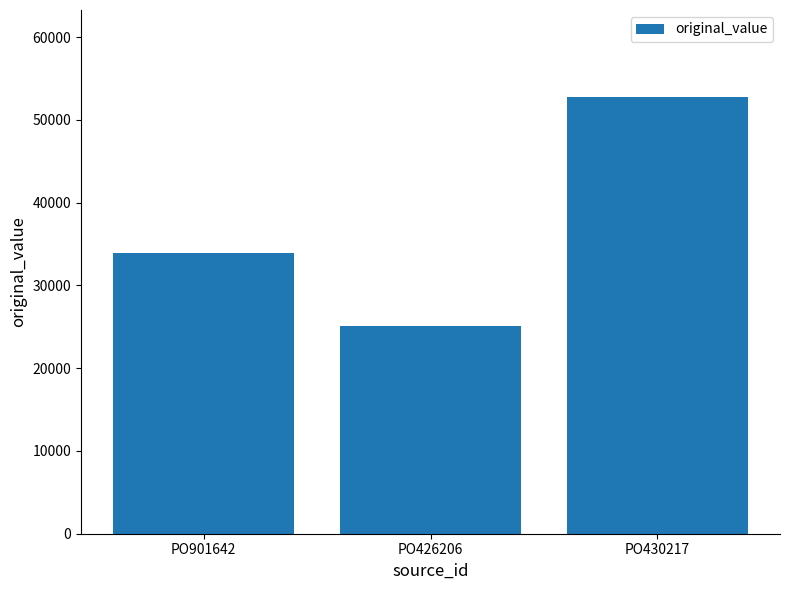

What is the label of the 2nd bar from the right?

PO426206